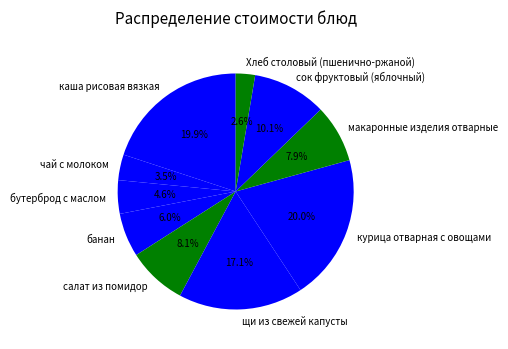

Is it true that макаронные изделия отварные is 19% of the pie?

False